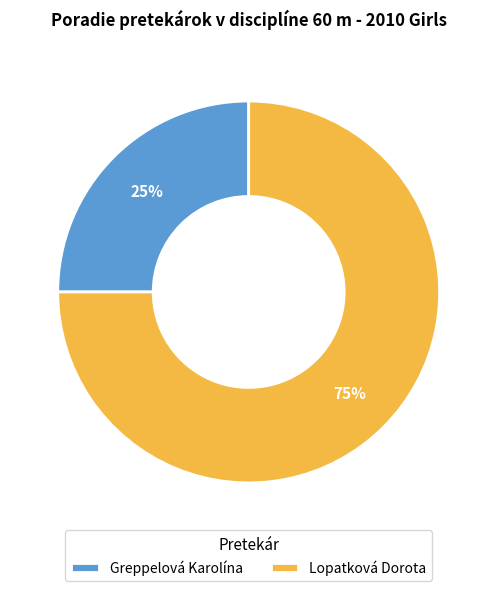

Do Lopatková Dorota and Greppelová Karolína together represent more than half of the pie?

Yes